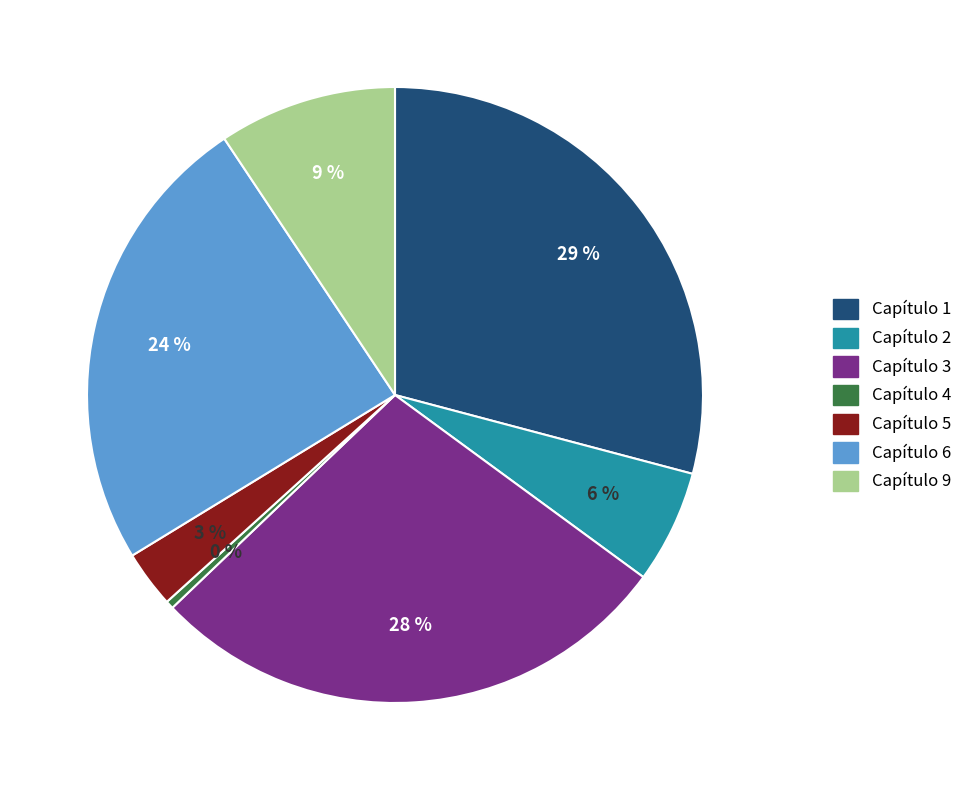

Count the number of slices in the pie.

7